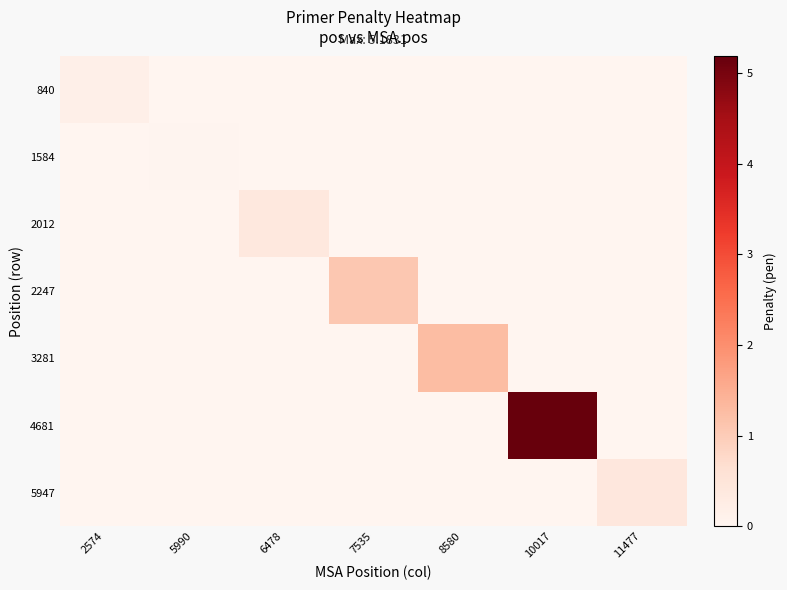

Which series has the widest spread of values?

4681